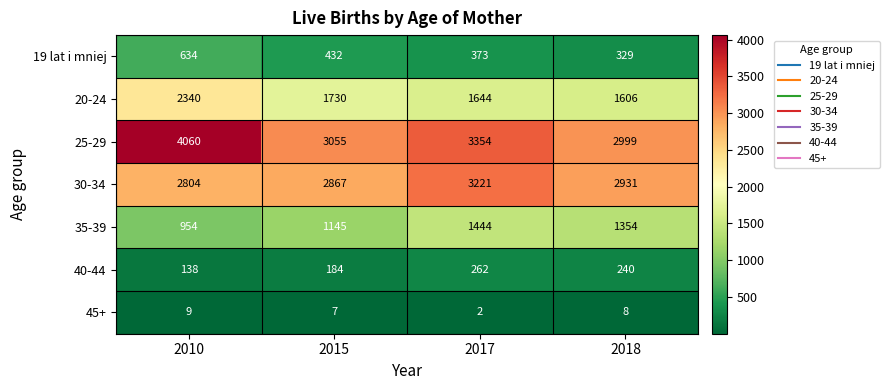

Rank the series by their maximum value, from lowest to highest.

45+, 40-44, 19 lat i mniej, 35-39, 20-24, 30-34, 25-29